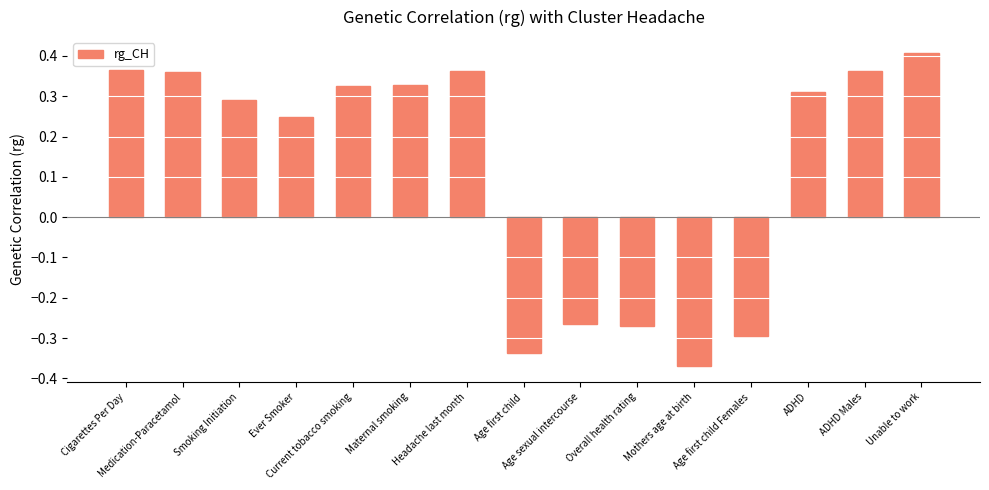

At which label does the data first exceed 0?

Cigarettes Per Day